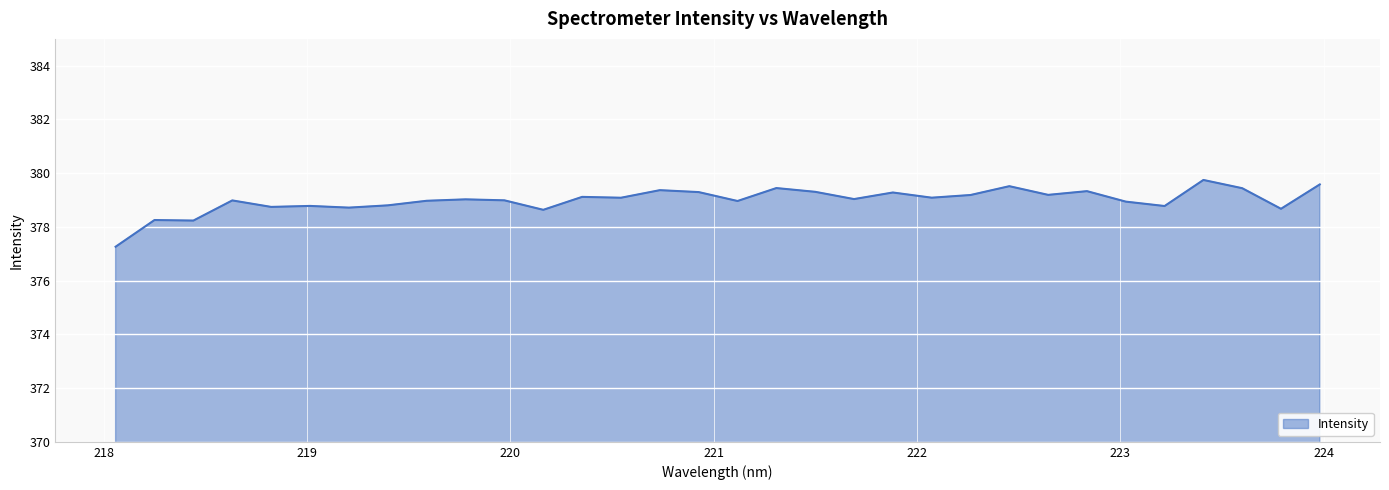

What is the difference between the maximum and minimum values?

2.5